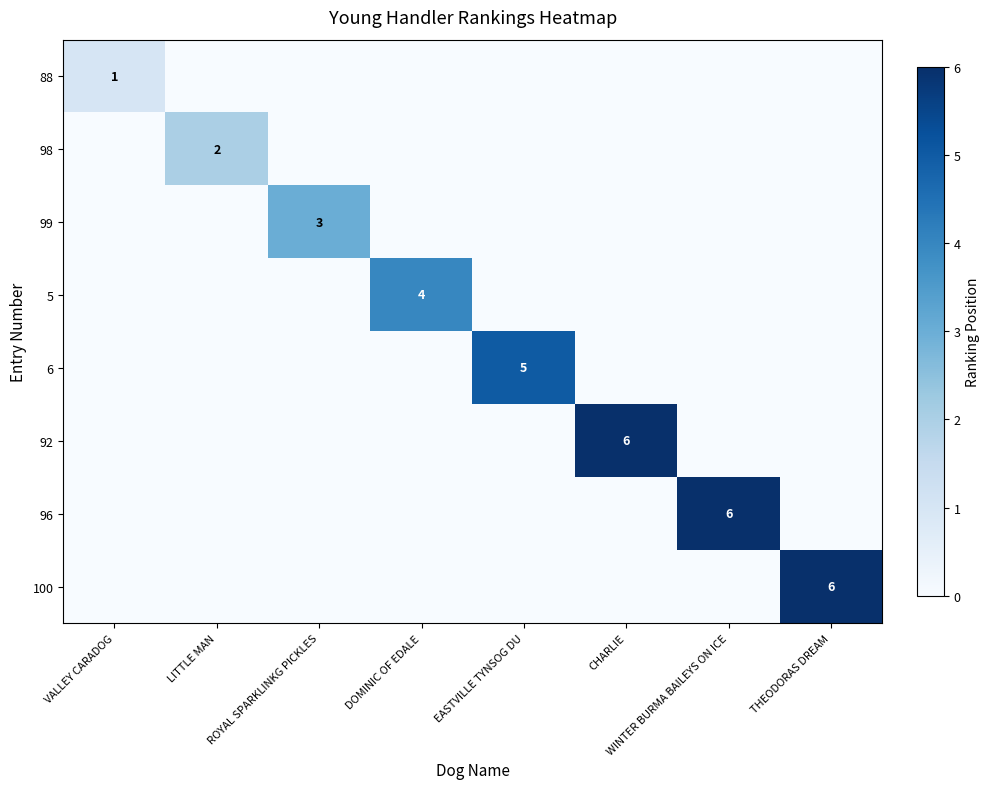

What is the greatest value displayed?

6